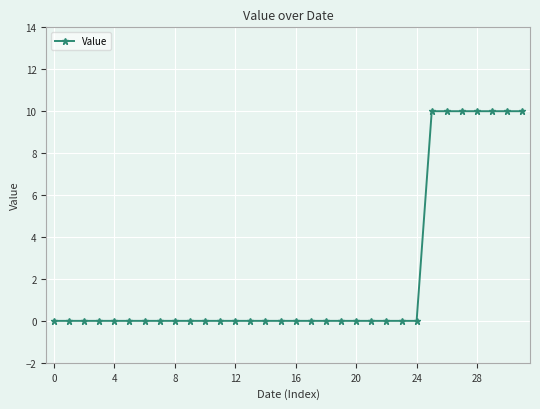

Does the chart display data point markers on the line(s)?

Yes